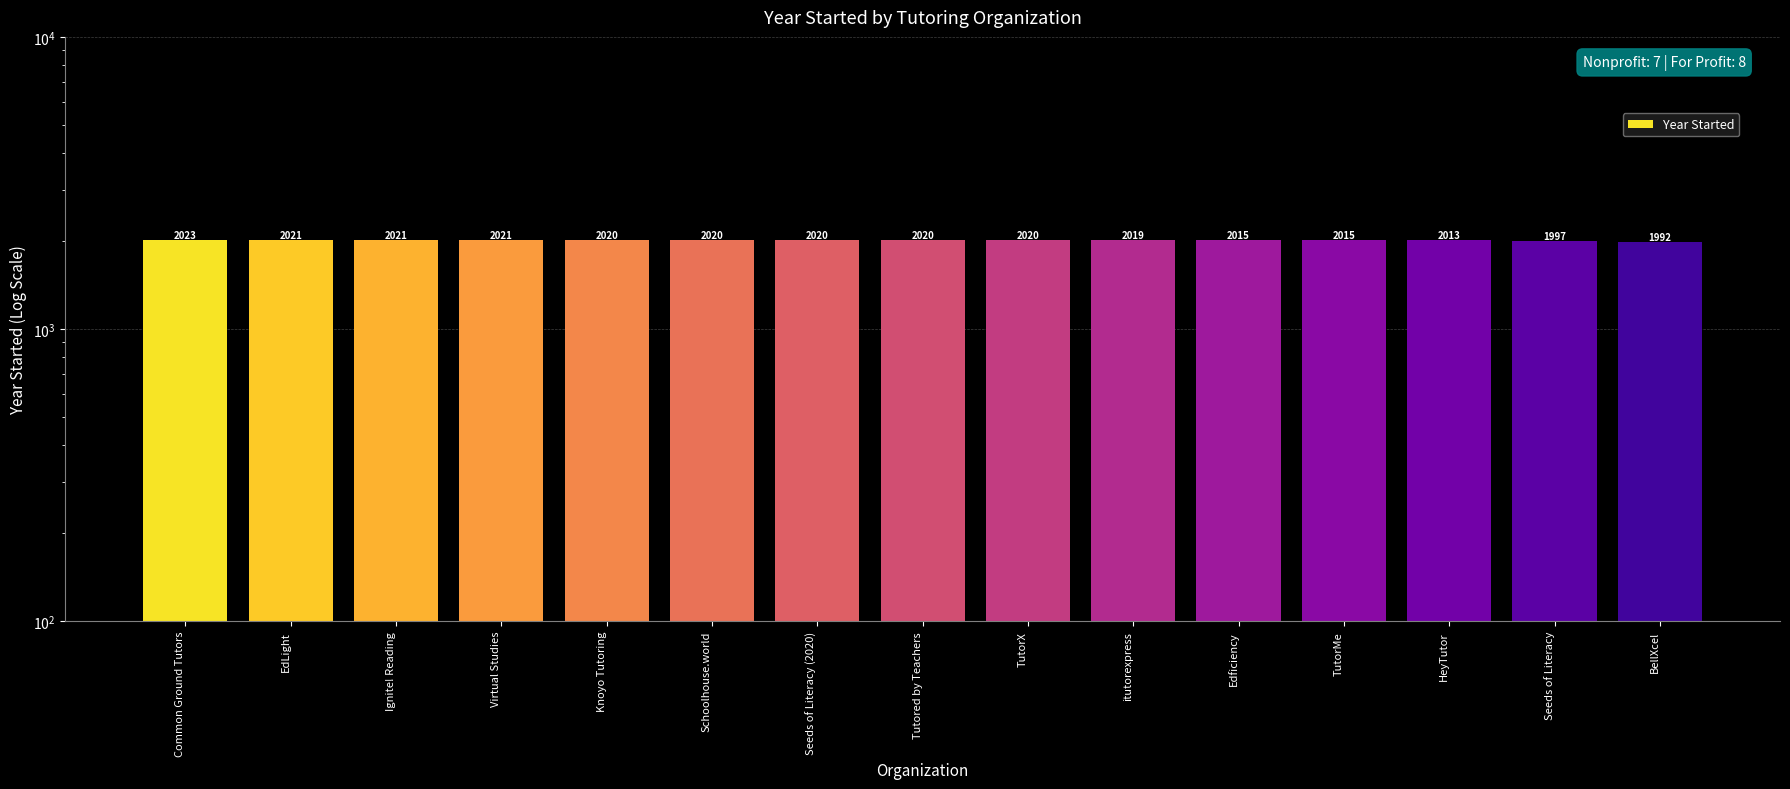

Reading left to right, list all the values displayed in this chart.

2023	2021	2021	2021	2020	2020	2020	2020	2020	2019	2015	2015	2013	1997	1992